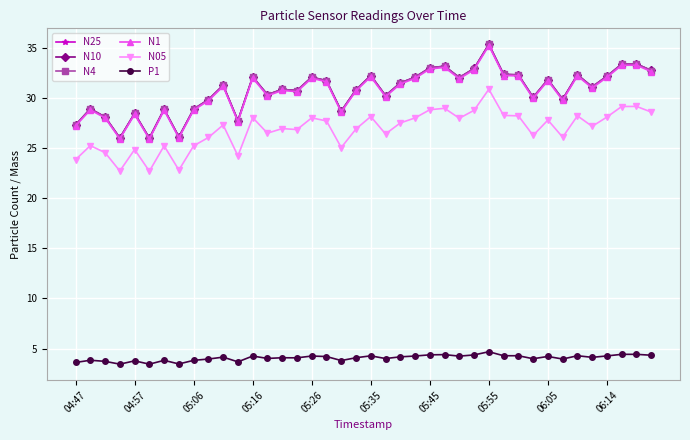

What is the value of the N1 point at the 7th from the left?

28.8